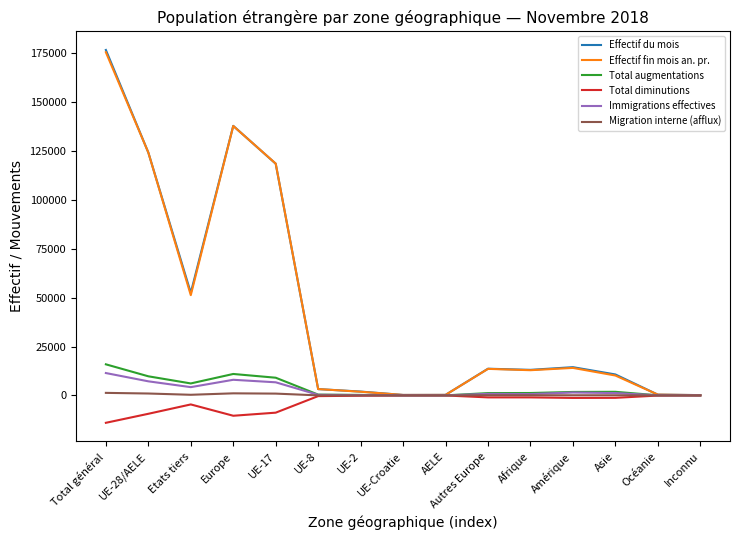

How many lines are shown in the chart?

6